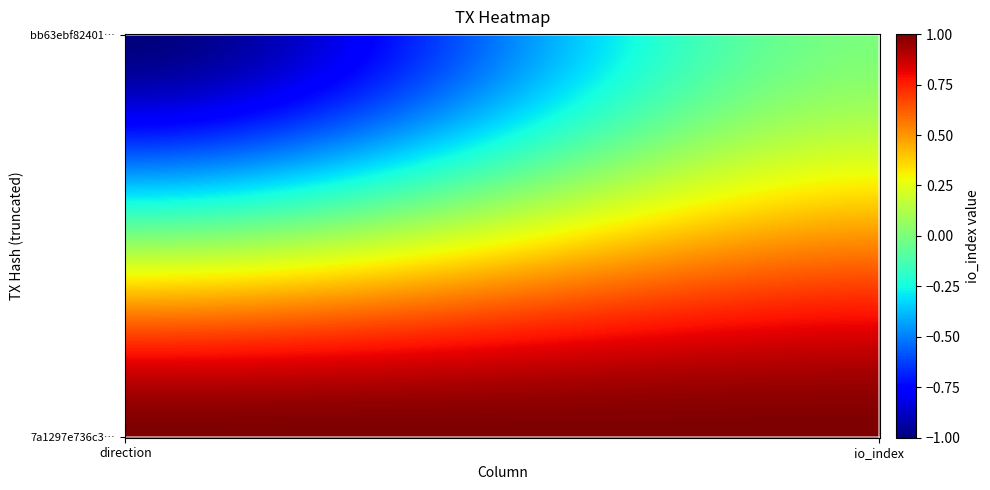

Reading right to left, list all the values displayed in this chart.

bb63ebf82401a97e5e5a28298860bb2347efd5e: 0	-1
7a1297e736c3d2d7ab393ab8b5ec860f7d52a15: 1	1